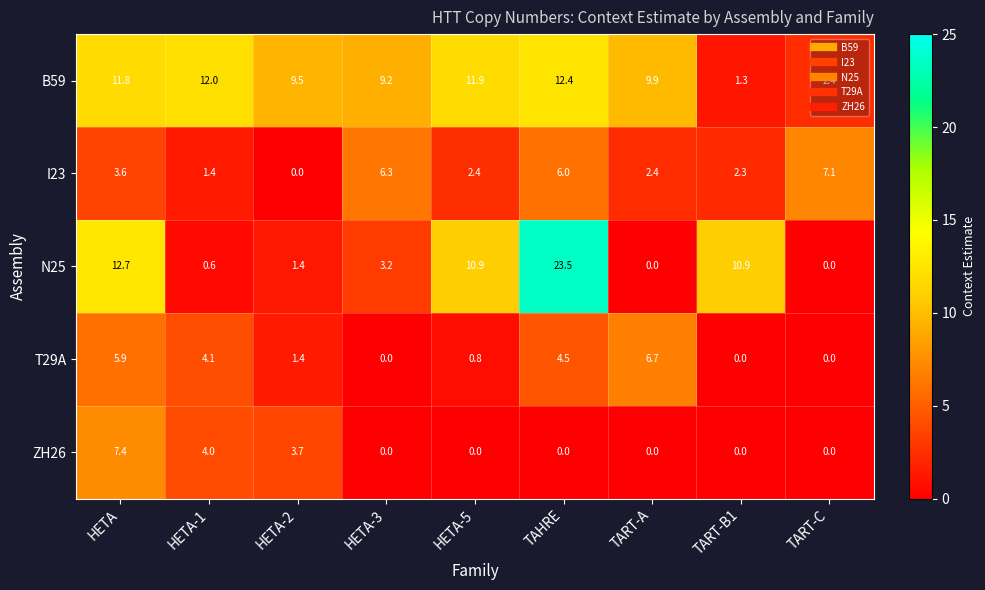

At HETA-1, list the series in order from largest to smallest.

B59, T29A, ZH26, I23, N25